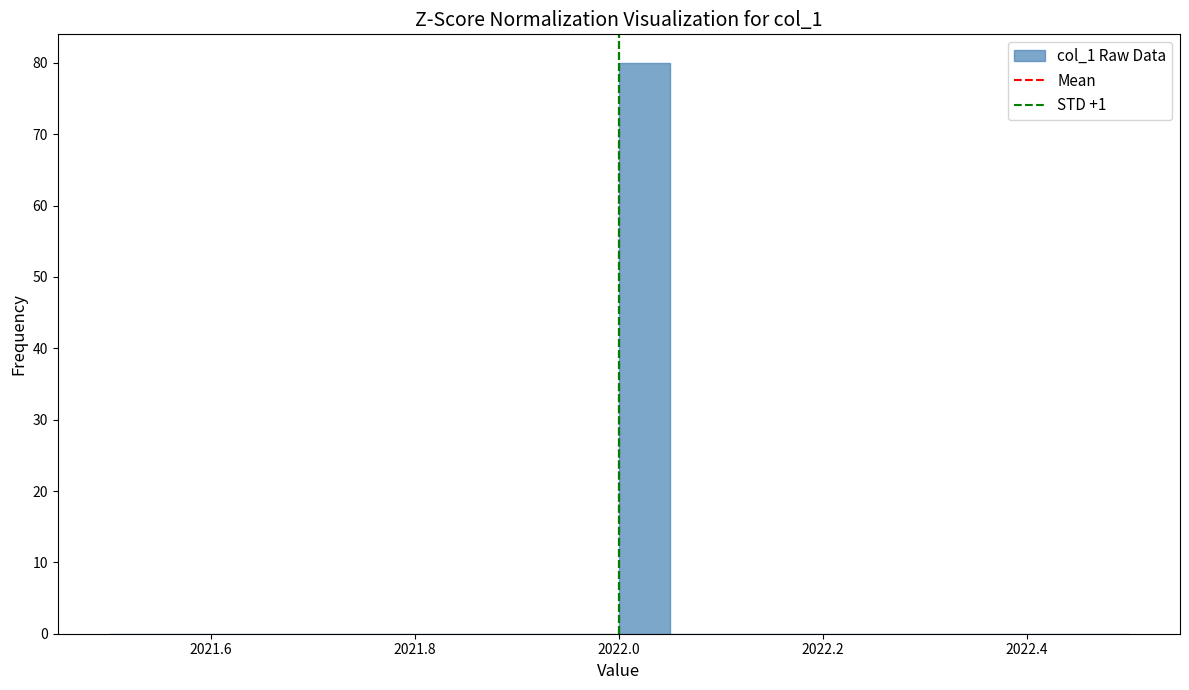

Around what value on the x-axis is the tallest bar? Give the approximate position of its centre, as read against the axis.

2022.02